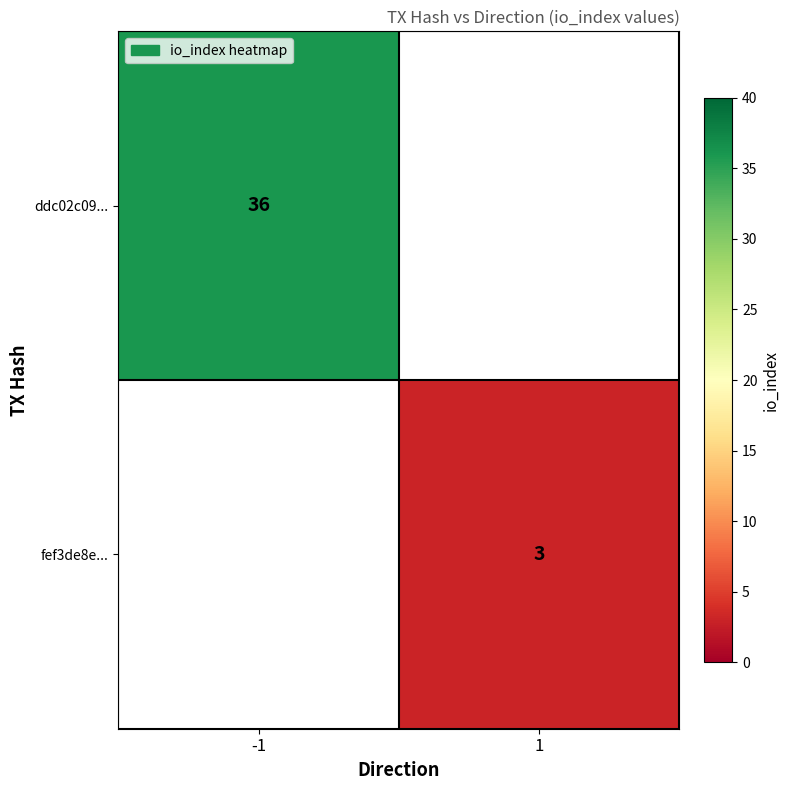

At how many categories does at least one series exceed 10?

1